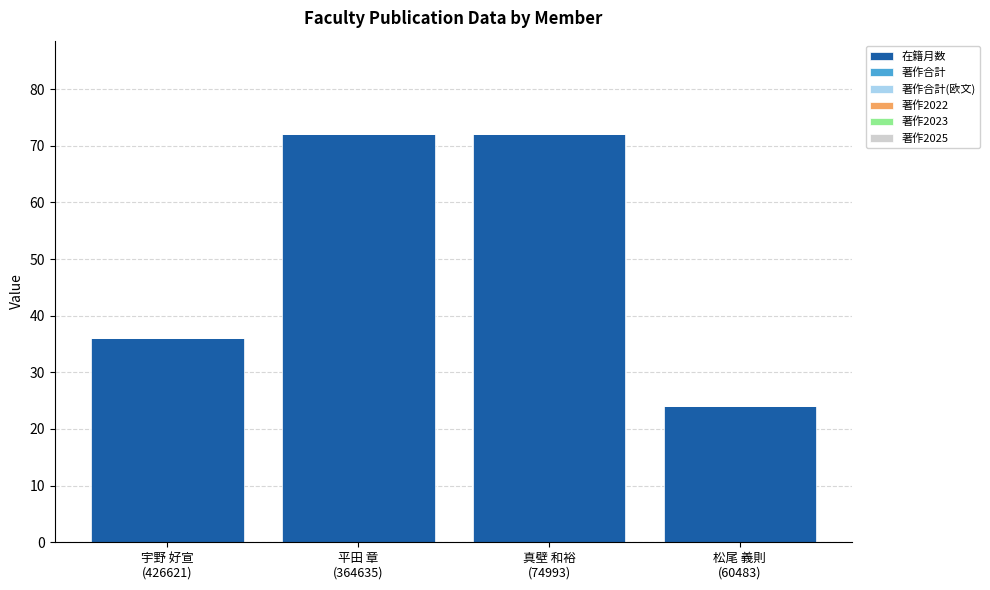

Count the number of categories in the chart.

4